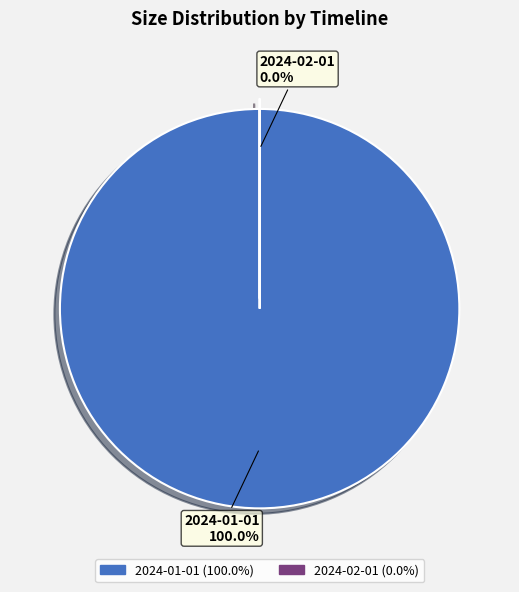

To the nearest percent, what portion does 2024-01-01 represent?

100%